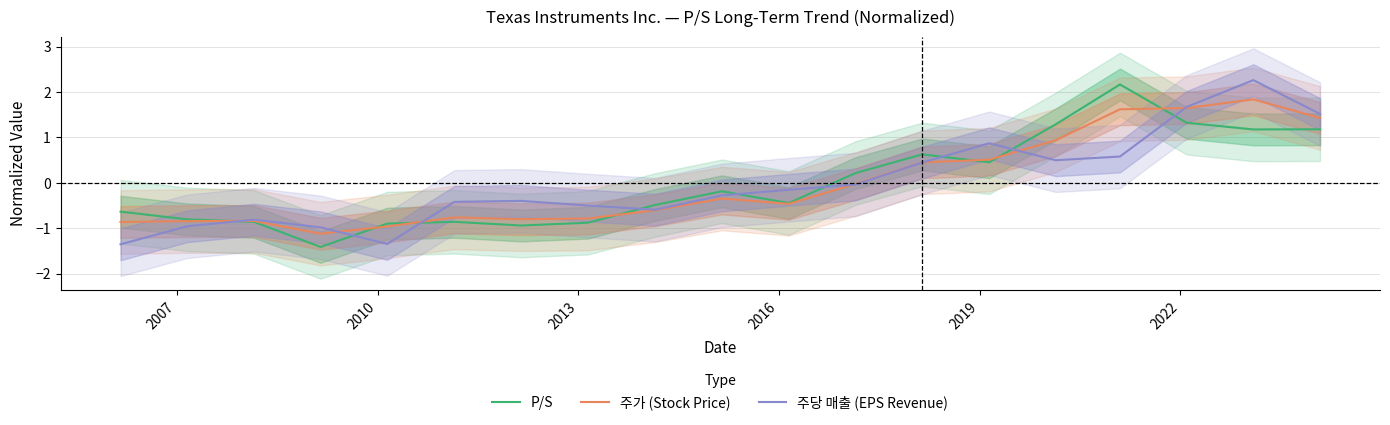

What is the maximum value for P/S?

2.2